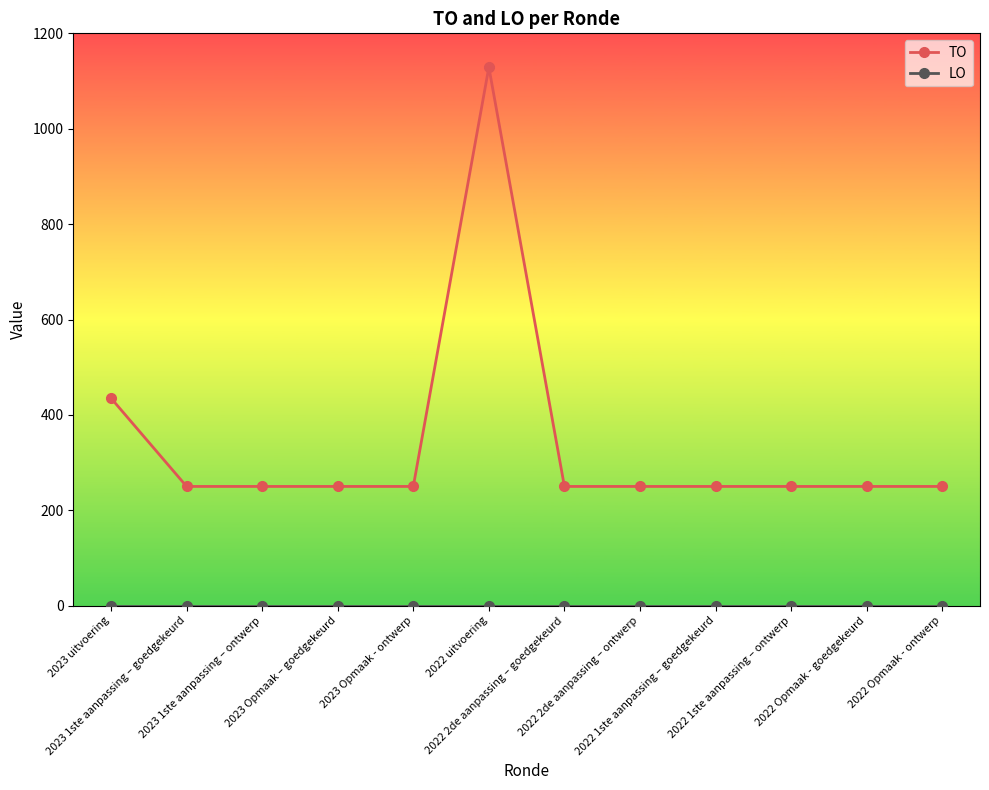

What is the maximum value shown in the chart?

1129